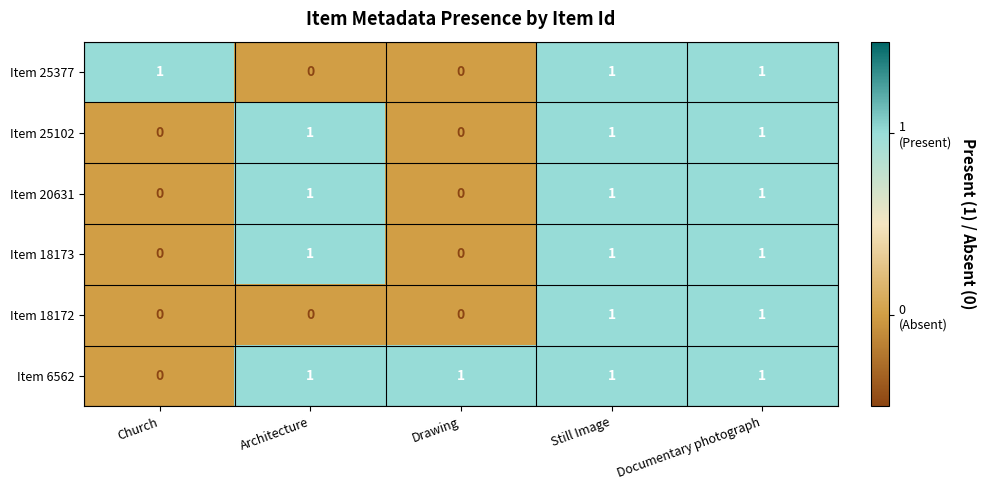

True or false: Item 18173 has a value of 1 at Architecture.

True